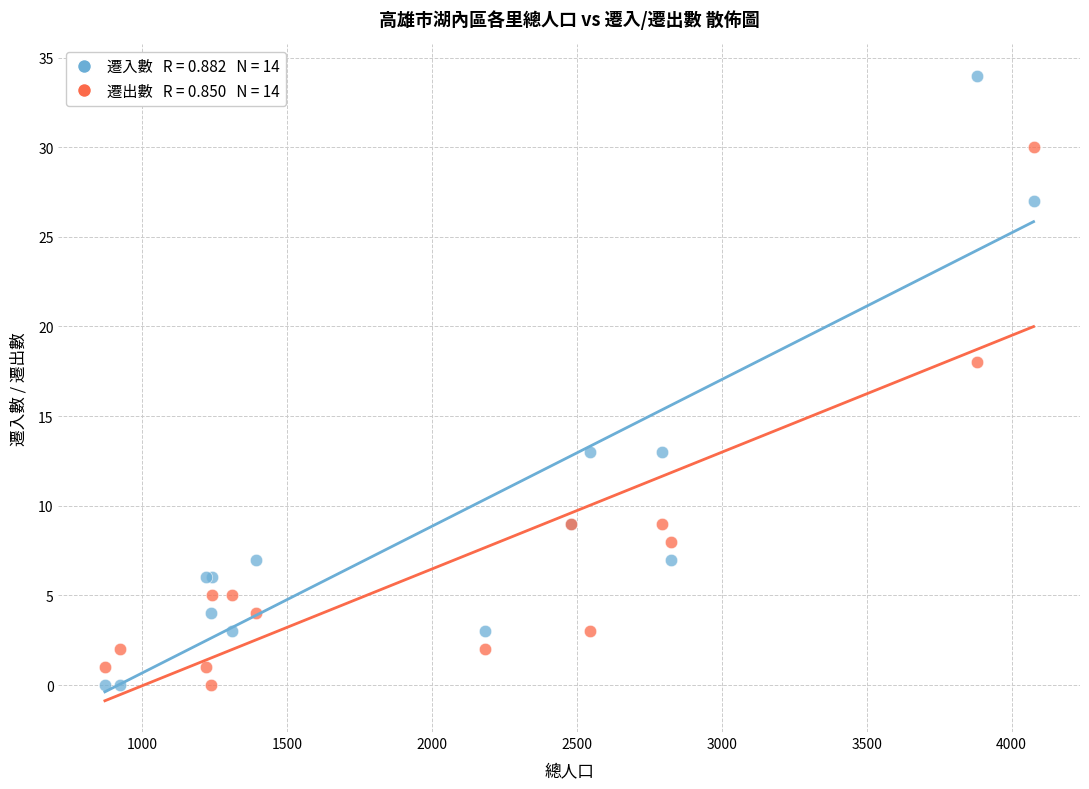

Across all series, what Y value is closest to 17?

18